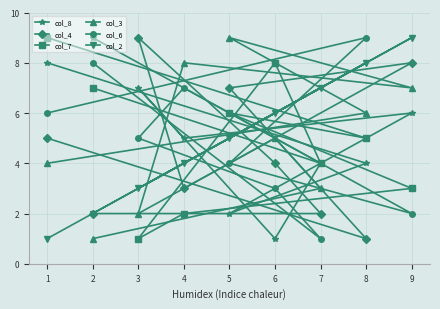

Where is the first local minimum for col_4?

4